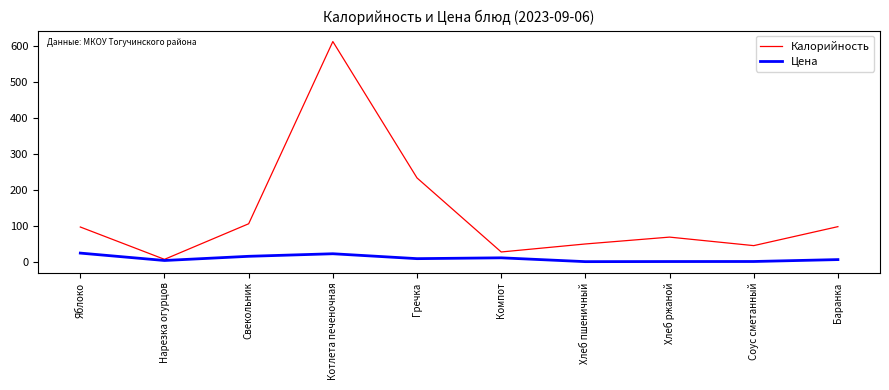

In Цена, how many points are lower than both neighbors (excluding endpoints)?

3